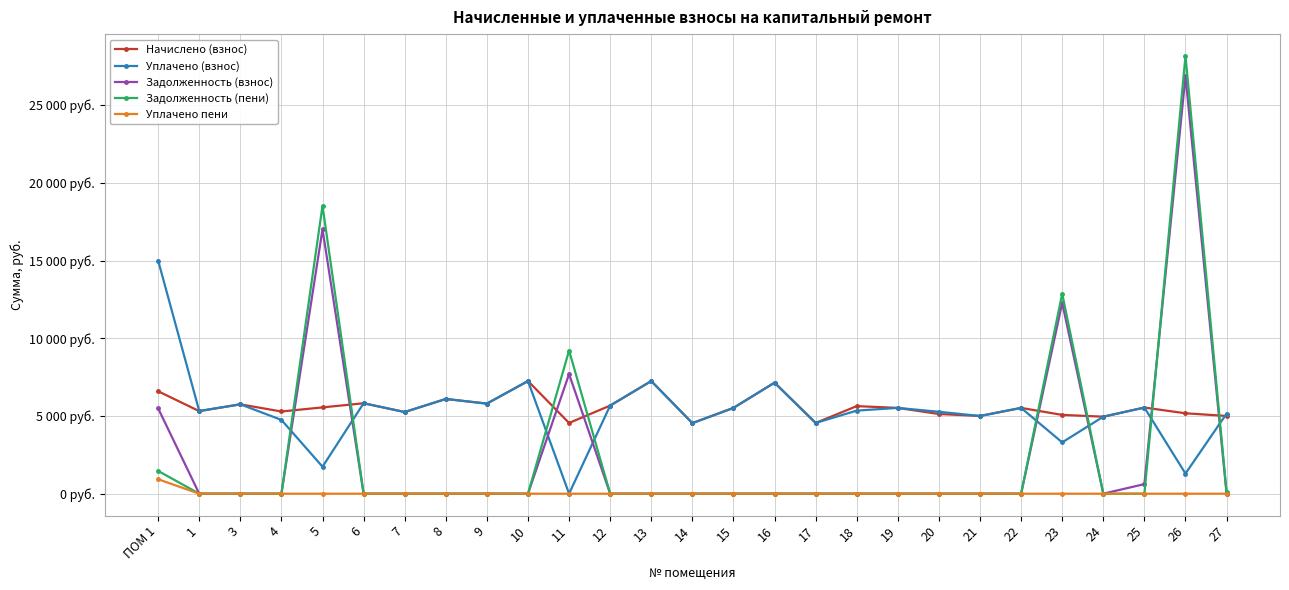

List the labels in order of Уплачено (взнос) value, smallest first.

11, 26, 5, 23, 14, 17, 4, 24, 21, 27, 7, 20, 1, 18, 15, 19, 22, 25, 12, 3, 9, 6, 8, 16, 10, 13, ПОМ 1